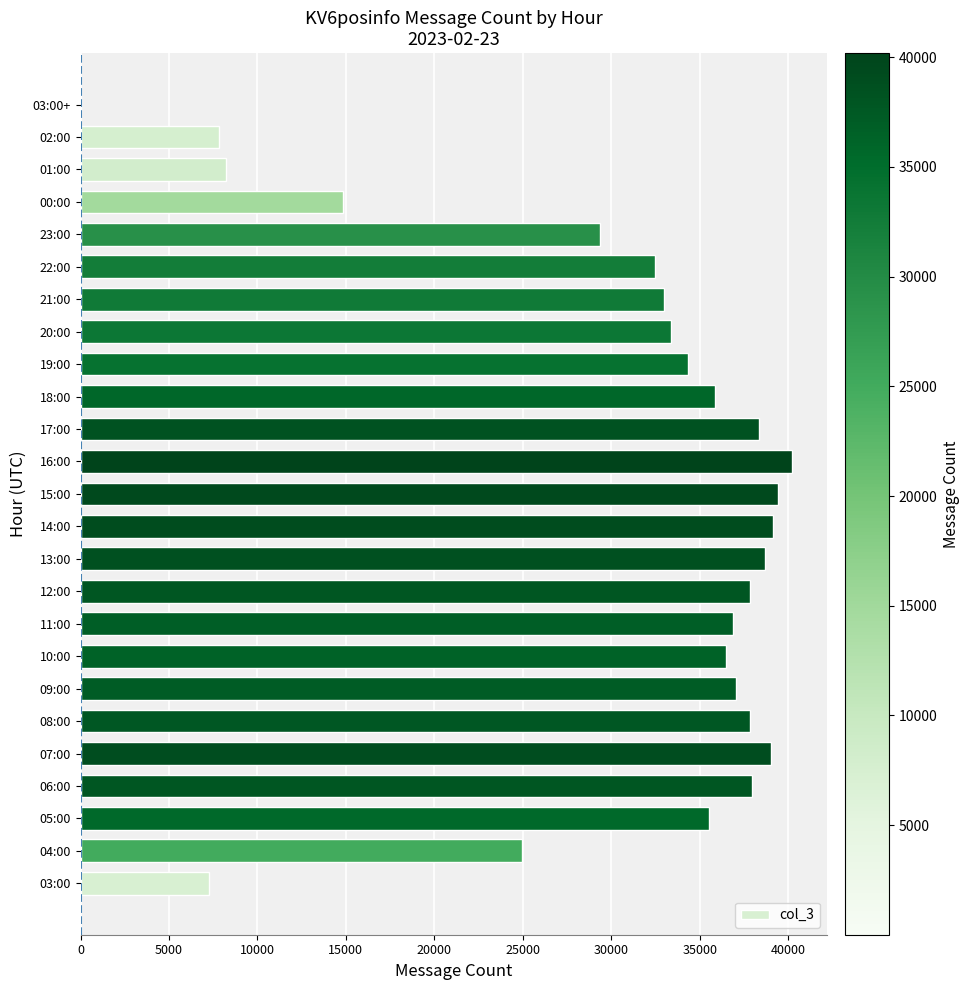

True or false: the data shows 15977 at 16:00.

False